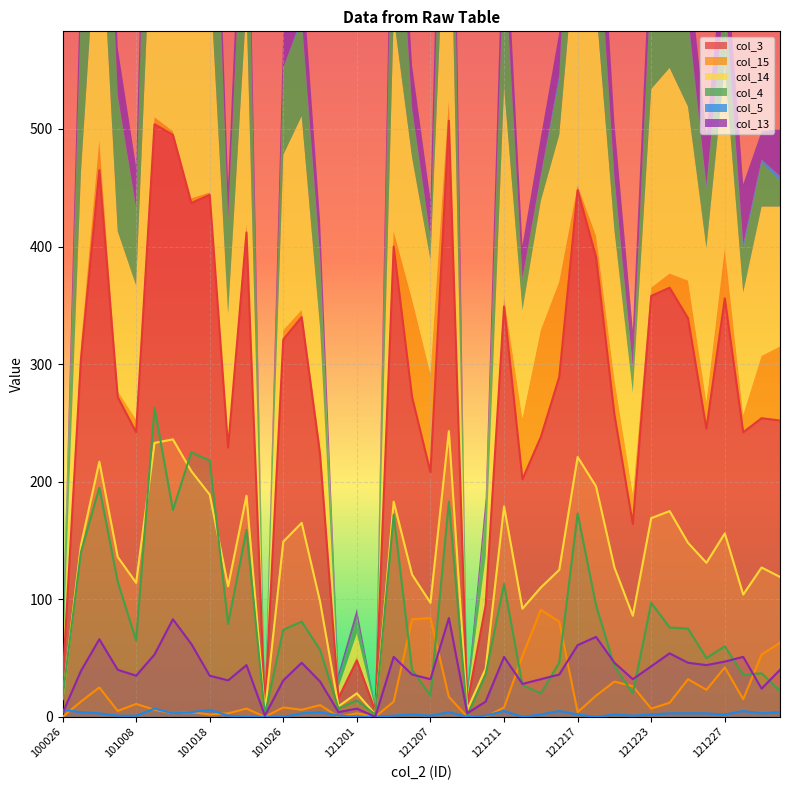

How many lines are shown in the chart?

6